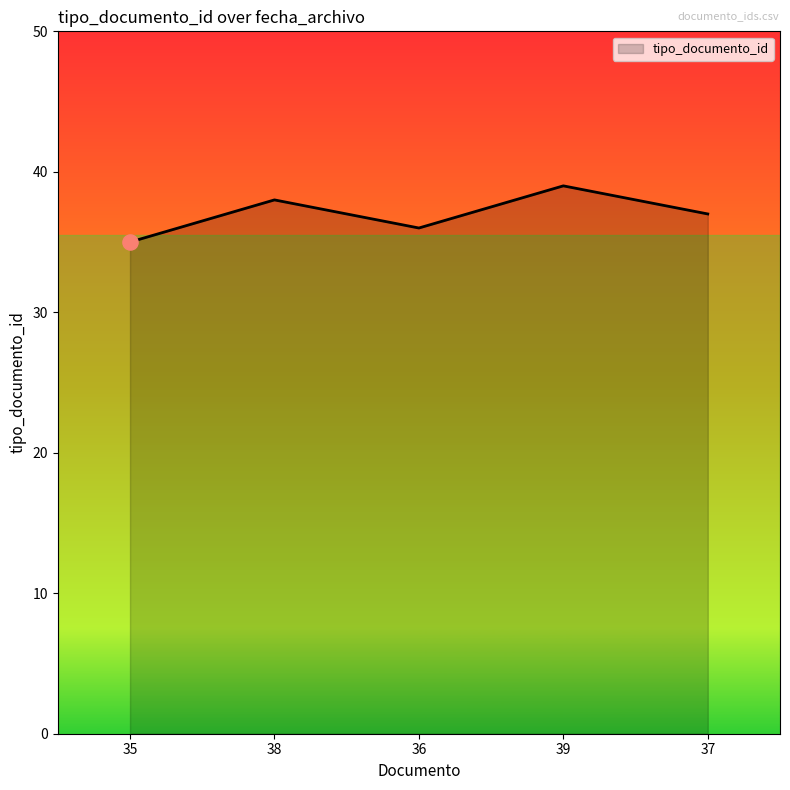

What is the change in value from 38 to 39?

+1